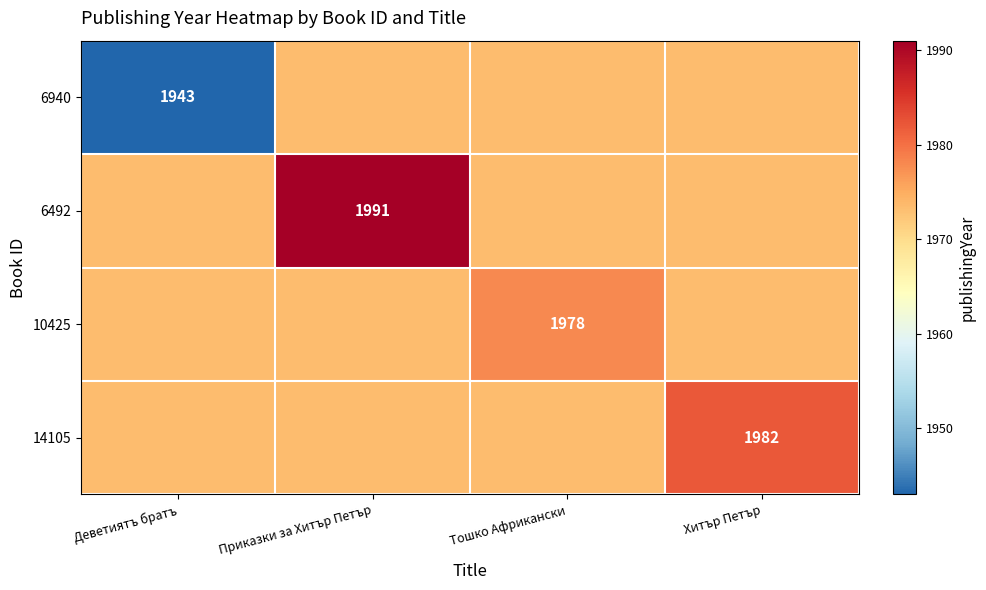

What is the smallest value displayed?

1943.0